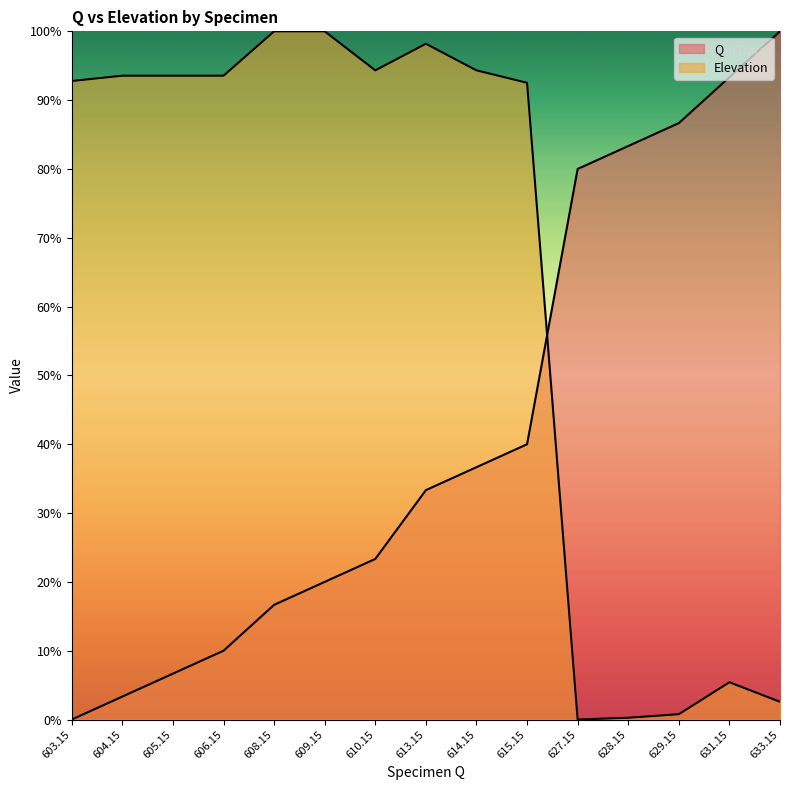

What are all the series names shown in the legend?

Q, Elevation